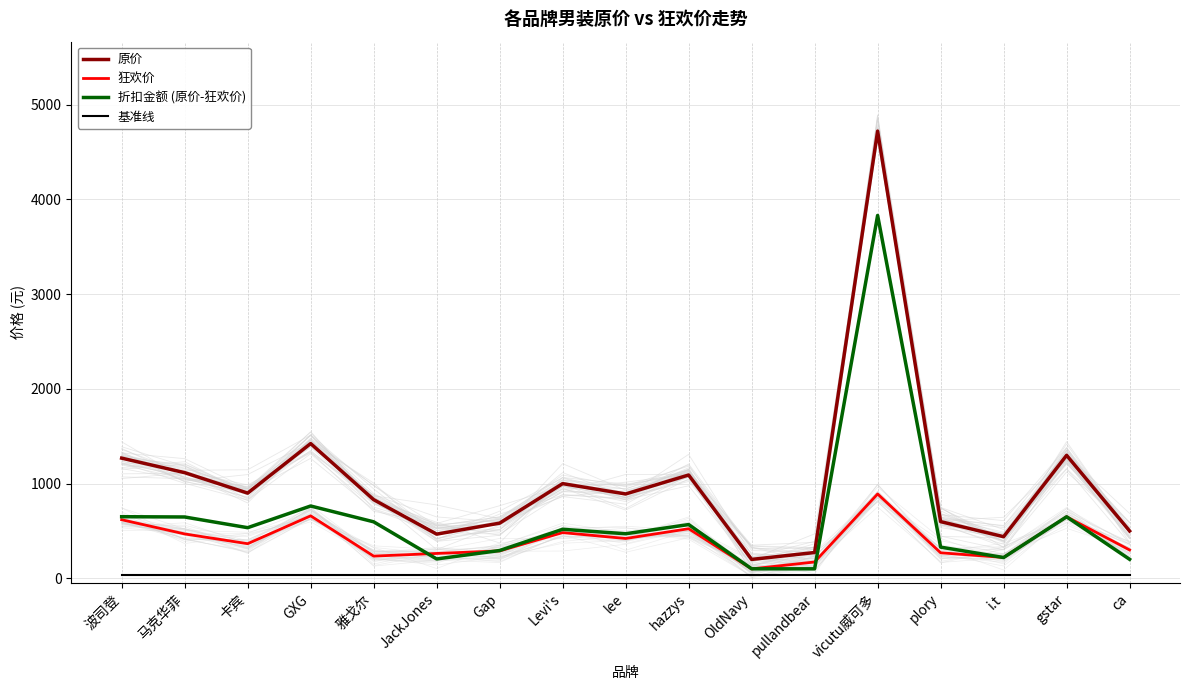

At which category does 原价 reach its first local peak?

GXG